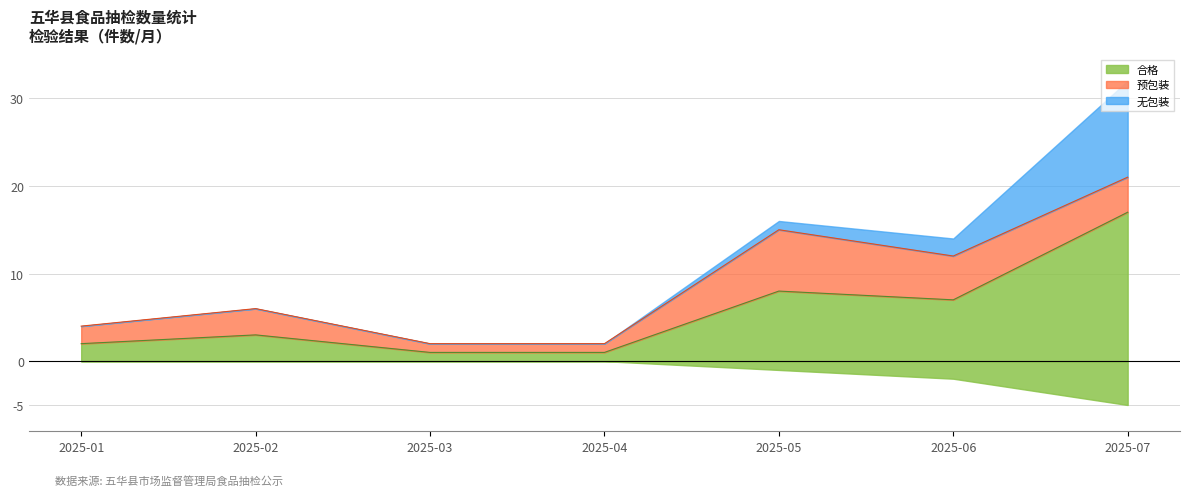

How many categories are shown in the chart?

12